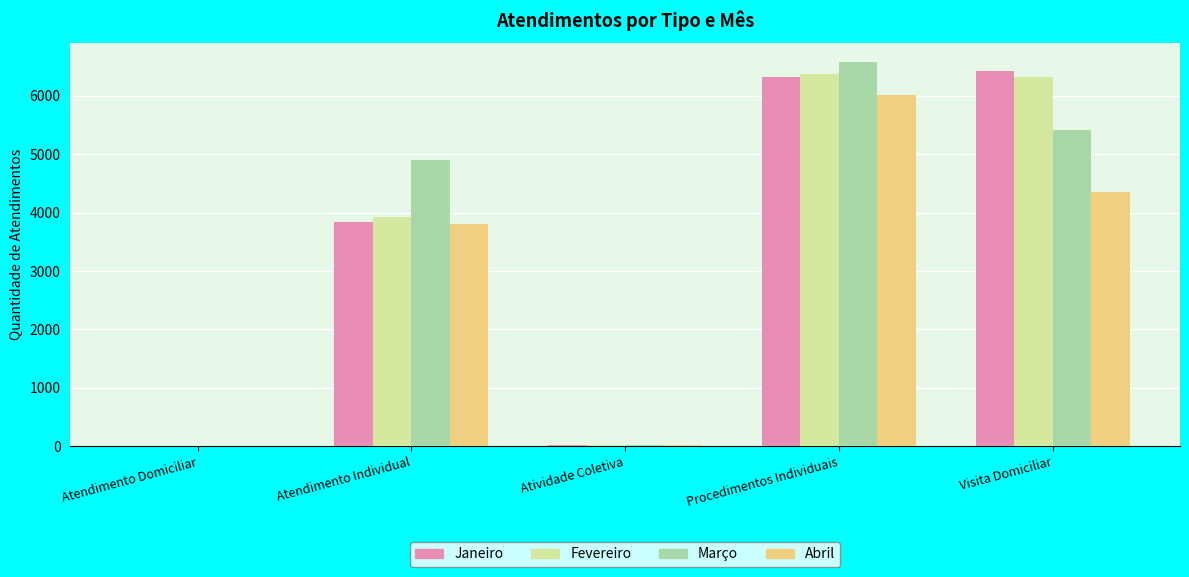

Read the Março value at Atendimento Individual.

4895